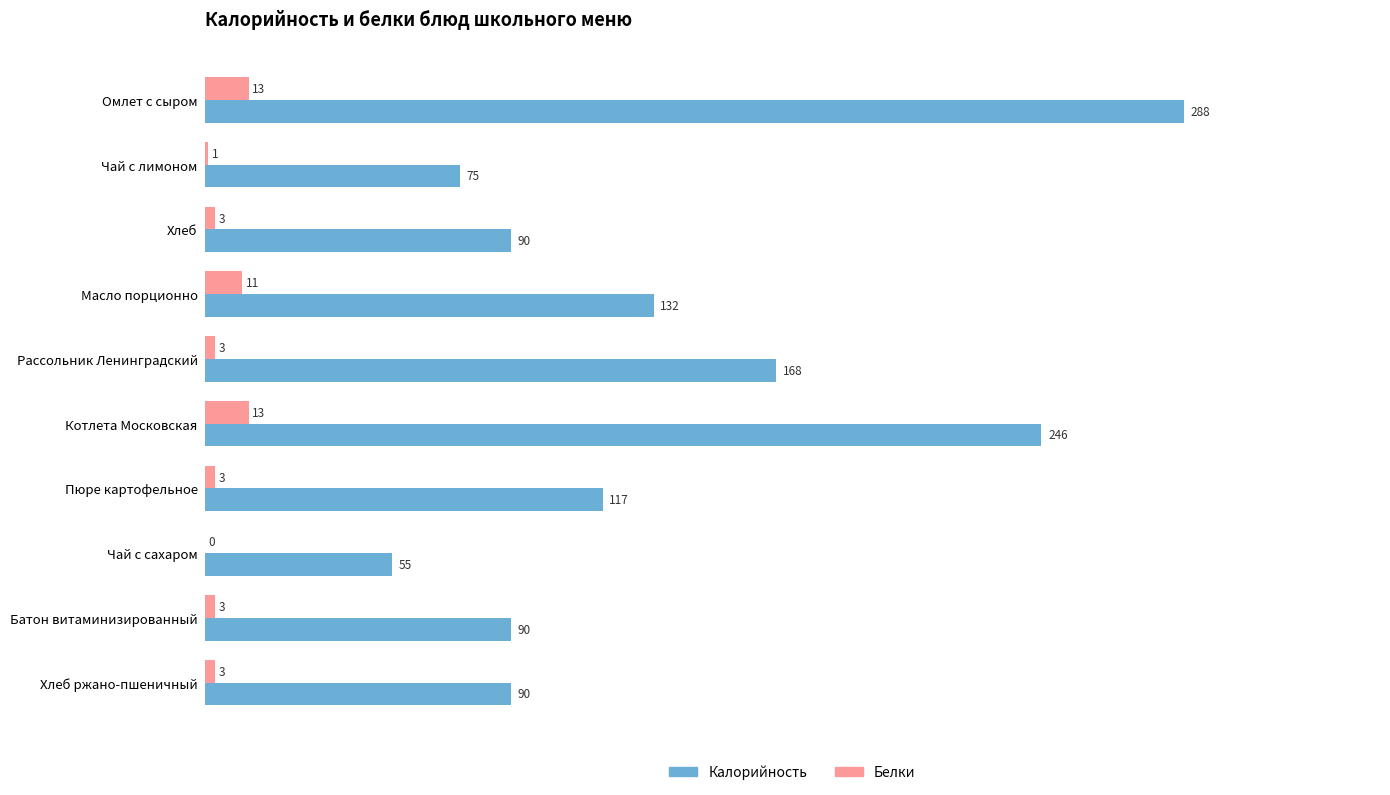

How many Белки values are between 3 and 11?

6